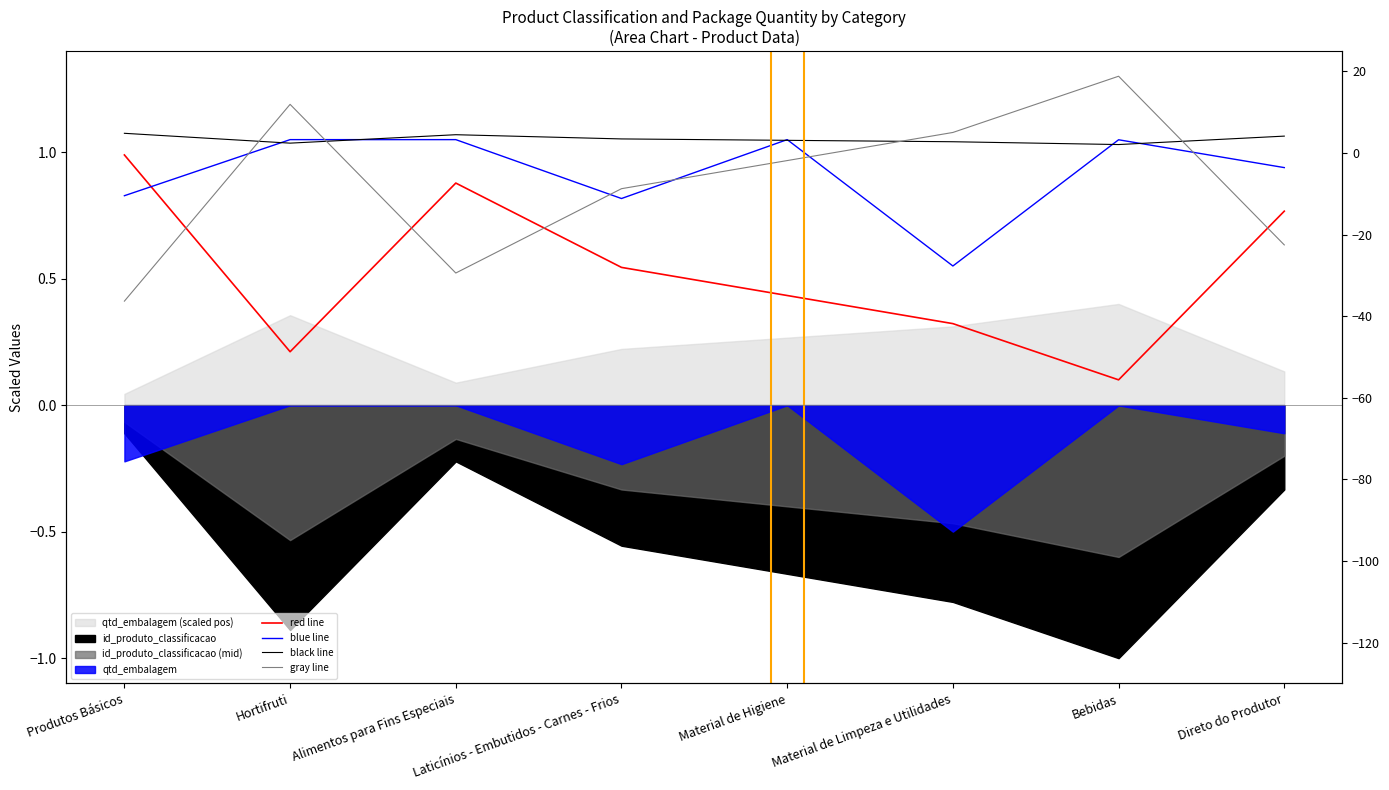

What is the difference between the blue line values at Laticínios - Embutidos - Carnes - Frios and Material de Limpeza e Utilidades?

0.3